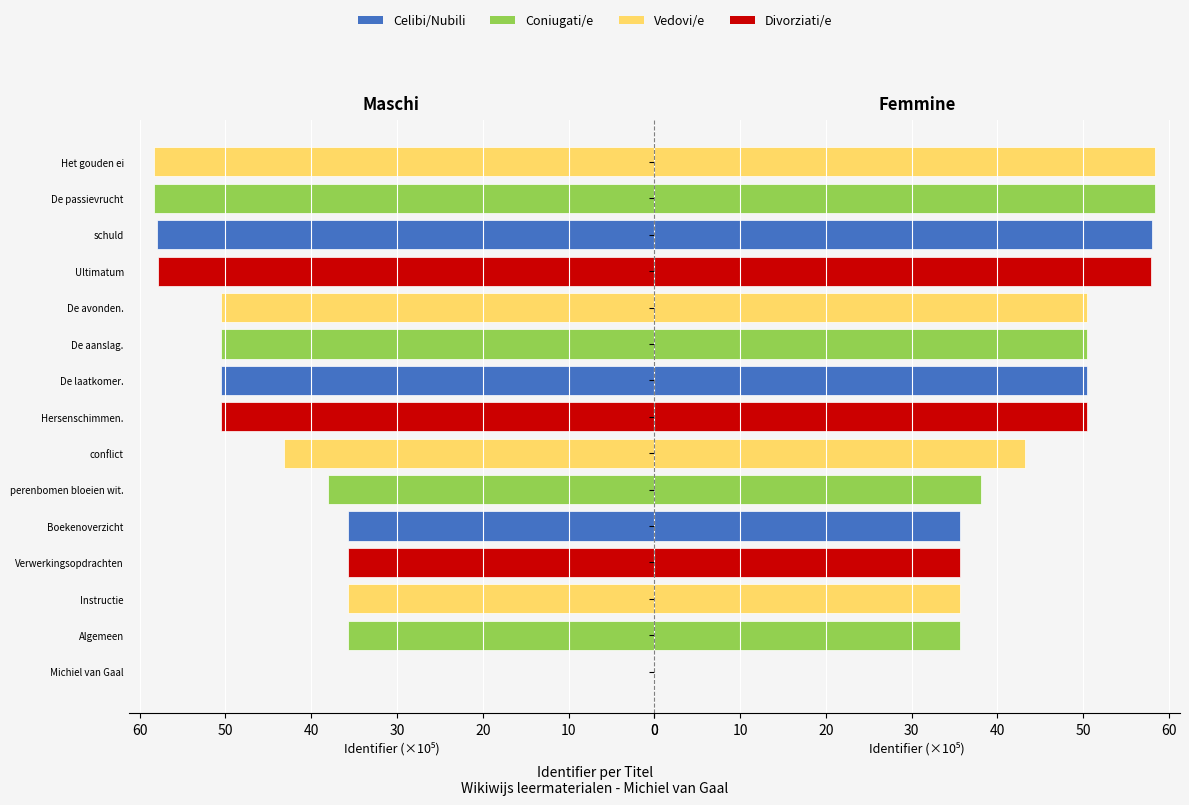

Is it true that Maschi equals 70.8 at conflict?

False